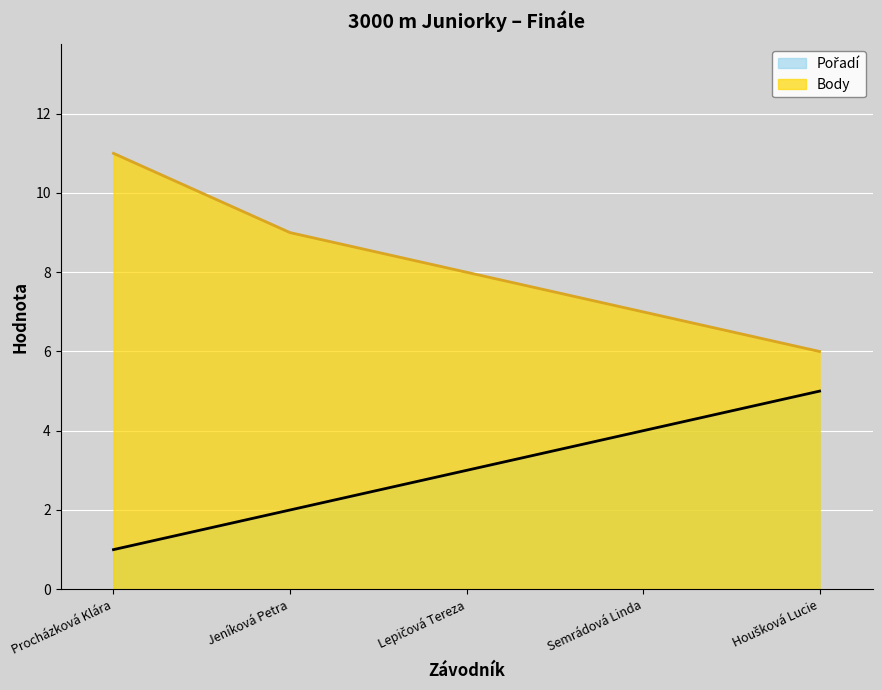

What is the average value of the Pořadí series?

3